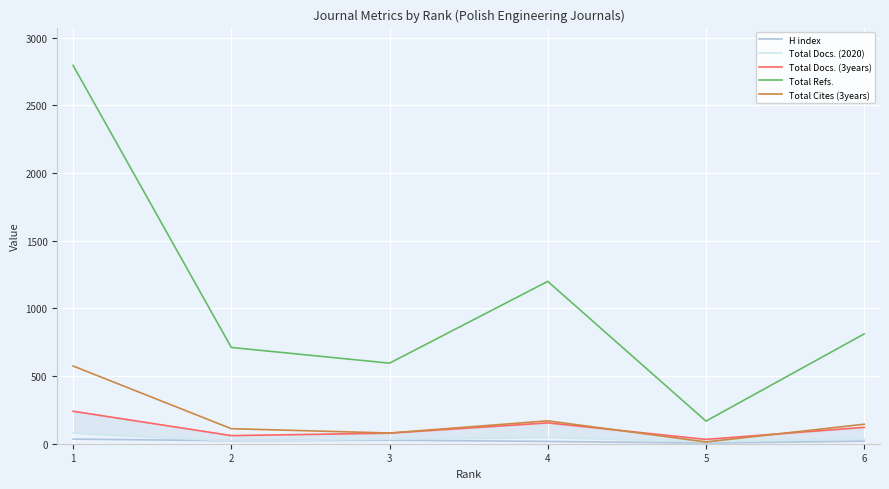

Count the number of categories in the chart.

6